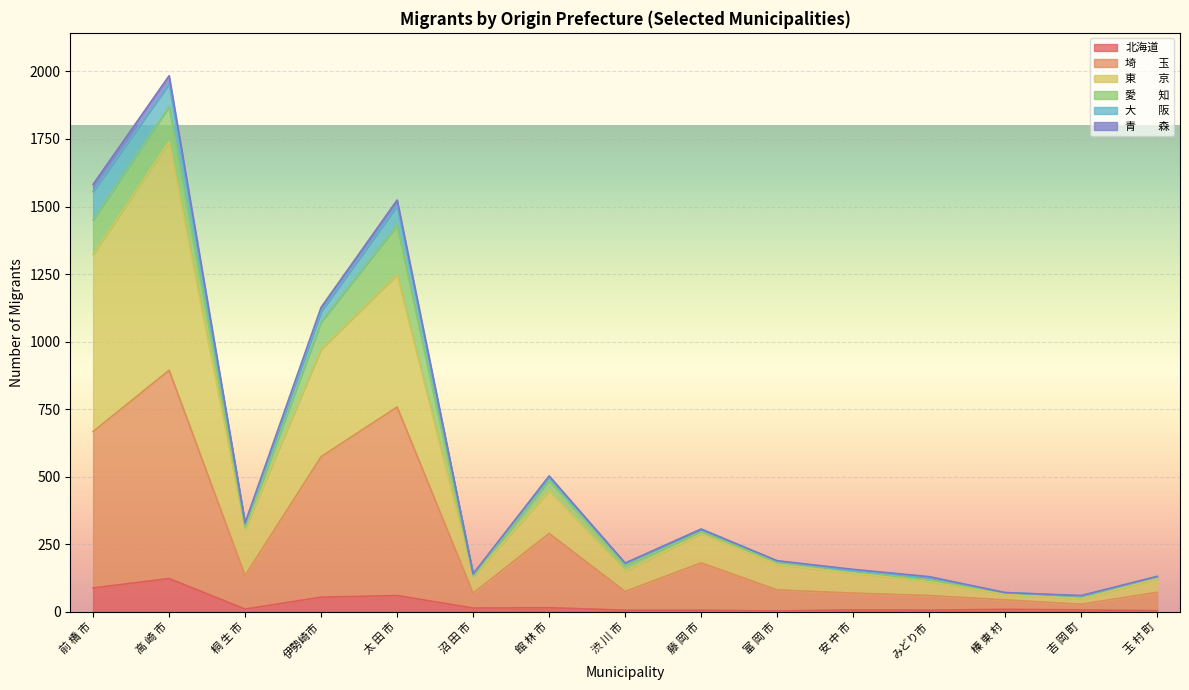

Which label corresponds to the smallest value in the chart?

富 岡 市